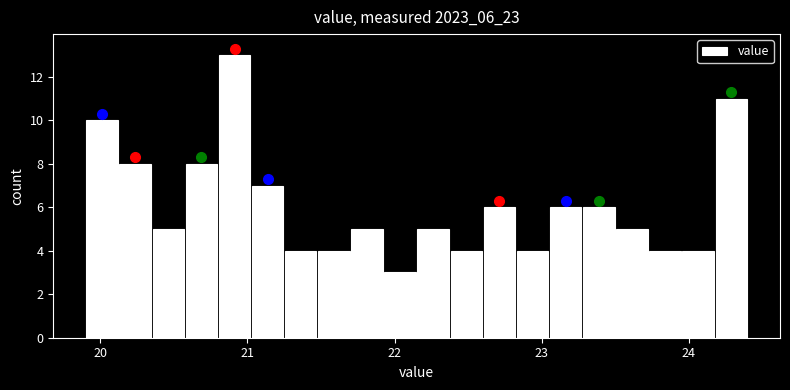

Around what value on the x-axis is the tallest bar? Give the approximate position of its centre, as read against the axis.

20.9